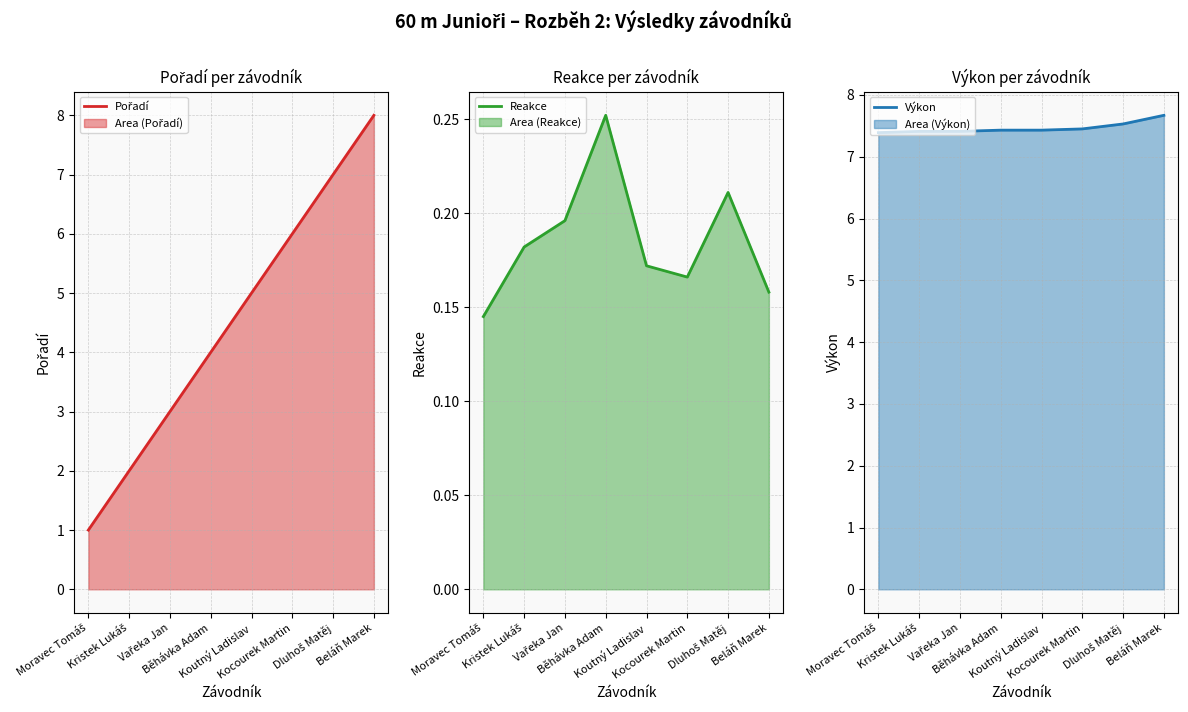

True or false: Výkon (line) and Reakce (line) intersect in this chart.

False